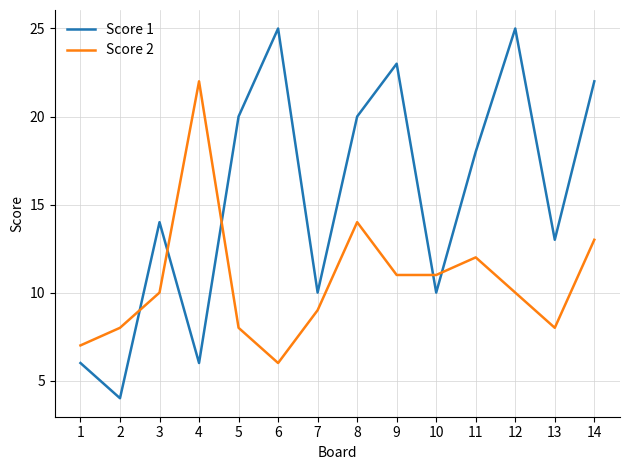

Rank the series by their maximum value, from lowest to highest.

Score 2, Score 1